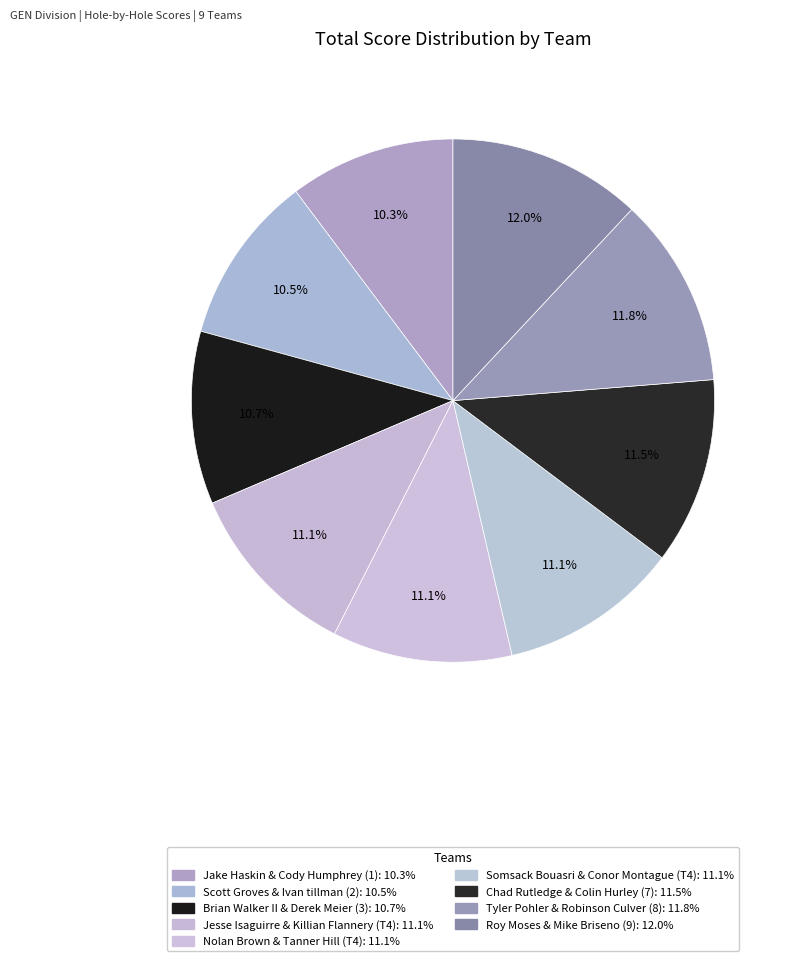

How many slices are in this pie chart?

9